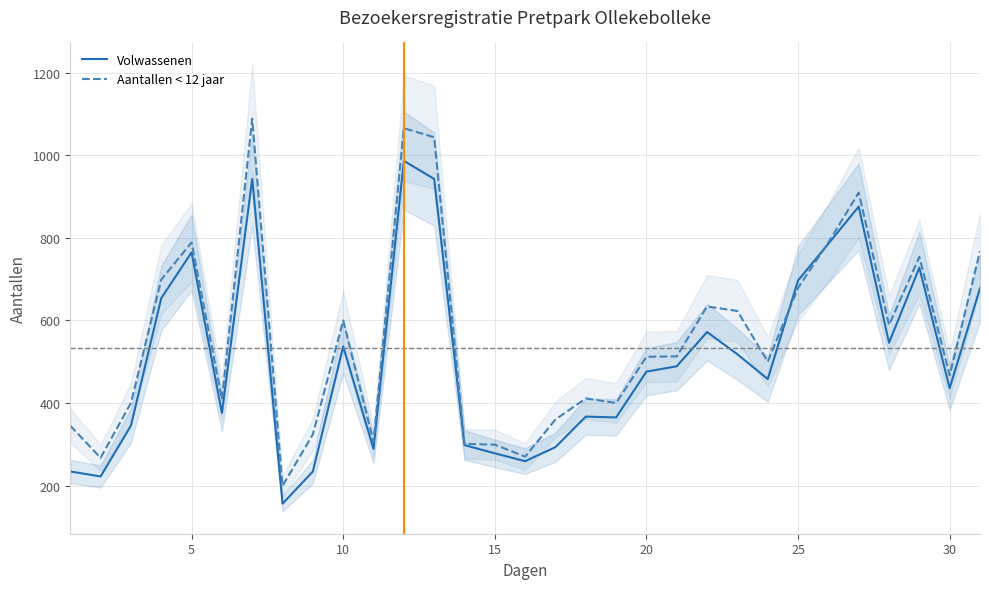

True or false: Aantallen < 12 jaar and Volwassenen cross at least once.

True